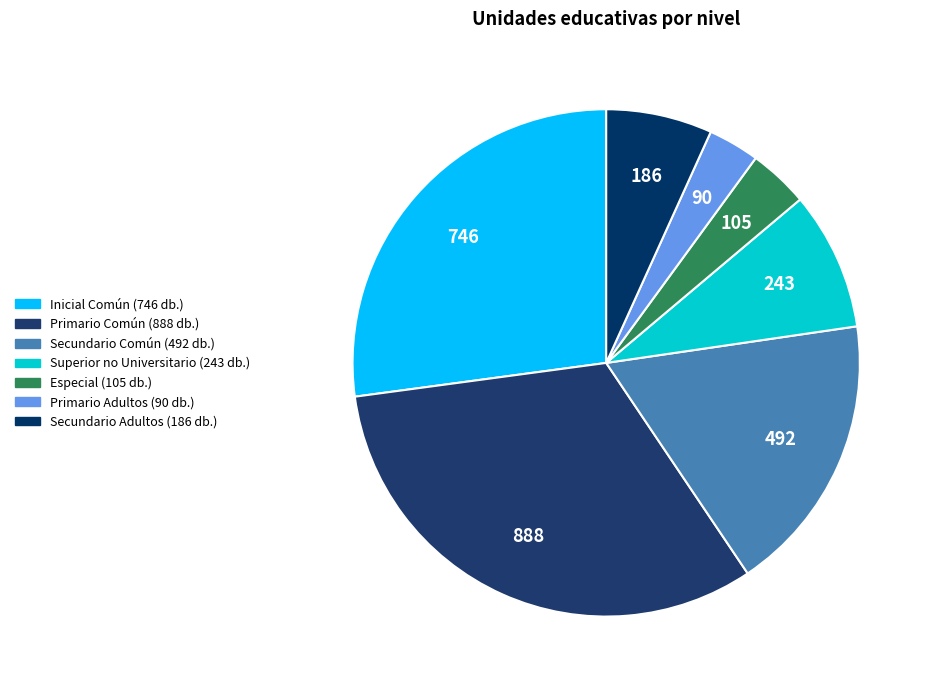

Count the number of slices in the pie.

7